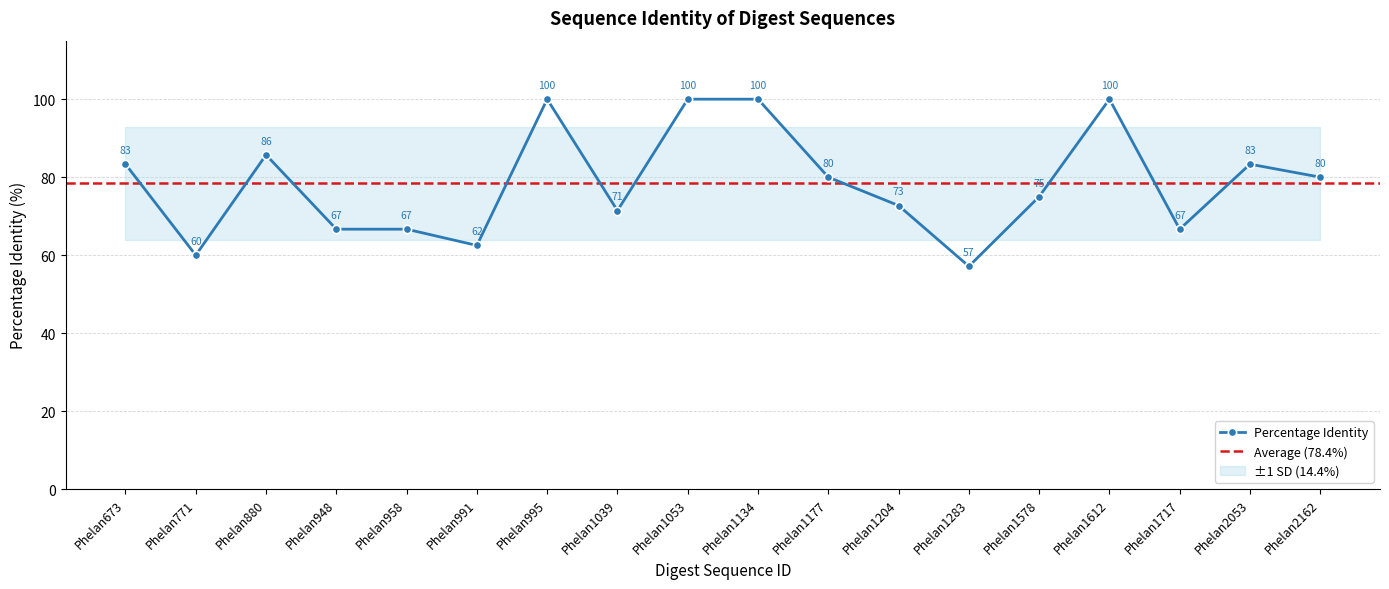

Reading right to left, transcribe all the data shown in this chart.

Phelan2162=80.0	Phelan2053=83.3	Phelan1717=66.7	Phelan1612=100.0	Phelan1578=75.0	Phelan1283=57.1	Phelan1204=72.7	Phelan1177=80.0	Phelan1134=100.0	Phelan1053=100.0	Phelan1039=71.4	Phelan995=100.0	Phelan991=62.5	Phelan958=66.7	Phelan948=66.7	Phelan880=85.7	Phelan771=60.0	Phelan673=83.3